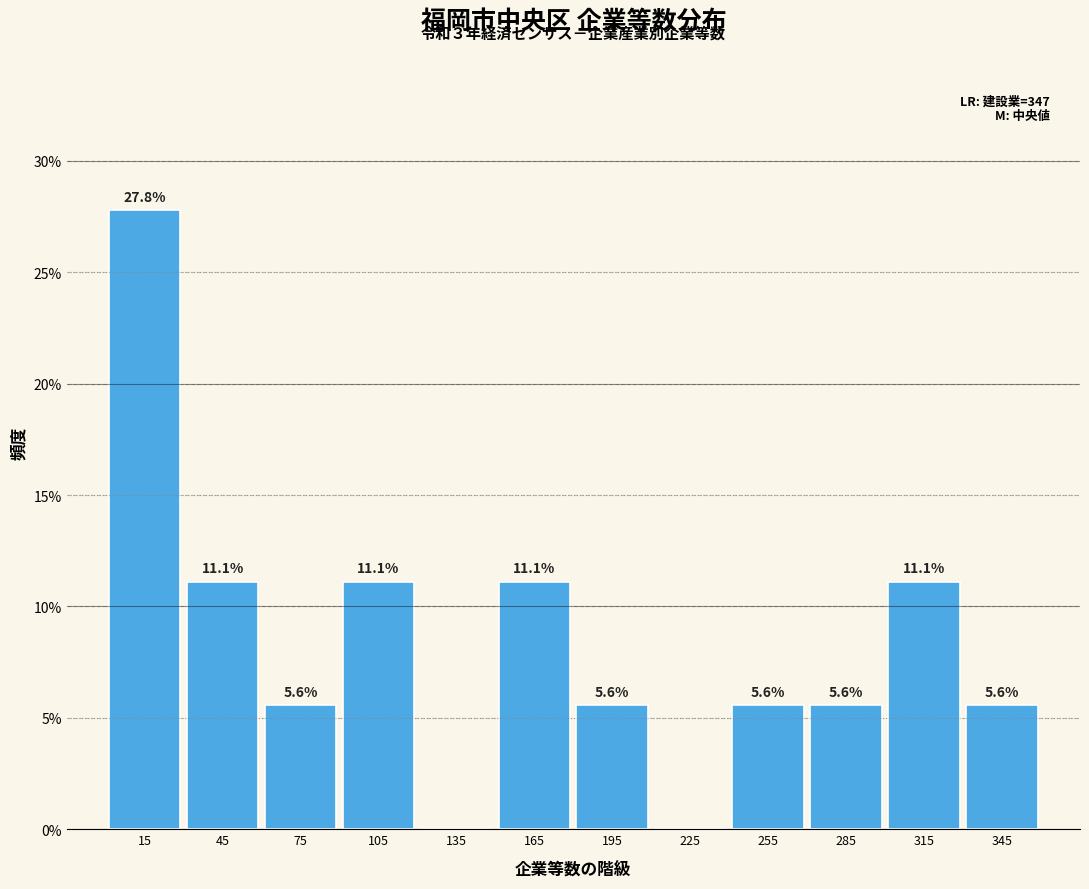

Which range on the x-axis has the tallest bar?

0 to 30